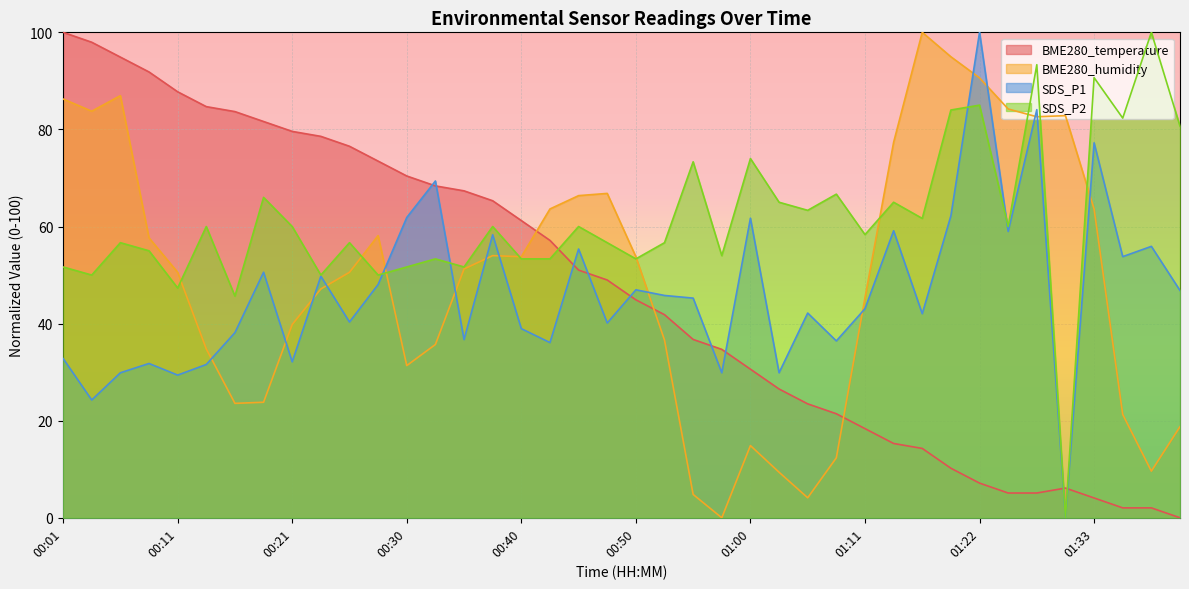

List the series in order of their peak value, lowest first.

BME280_temperature, BME280_humidity, SDS_P1, SDS_P2